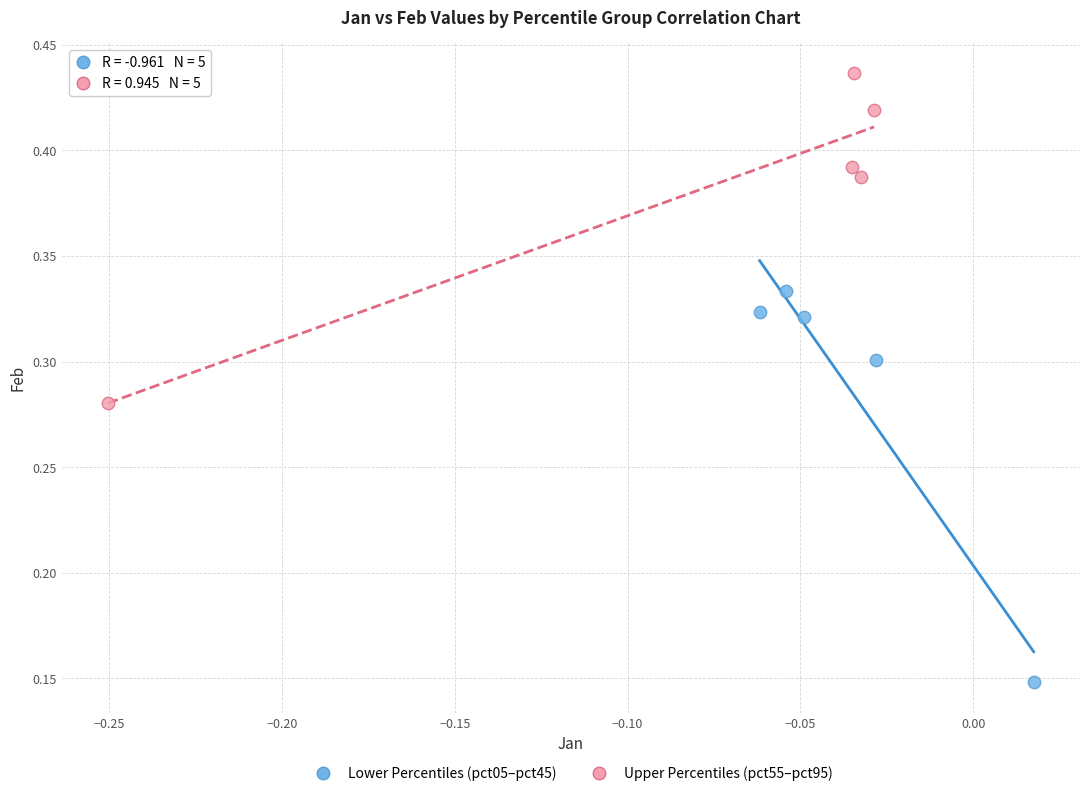

What are all the series names shown in the legend?

Lower Percentiles (pct05–pct45), Upper Percentiles (pct55–pct95)